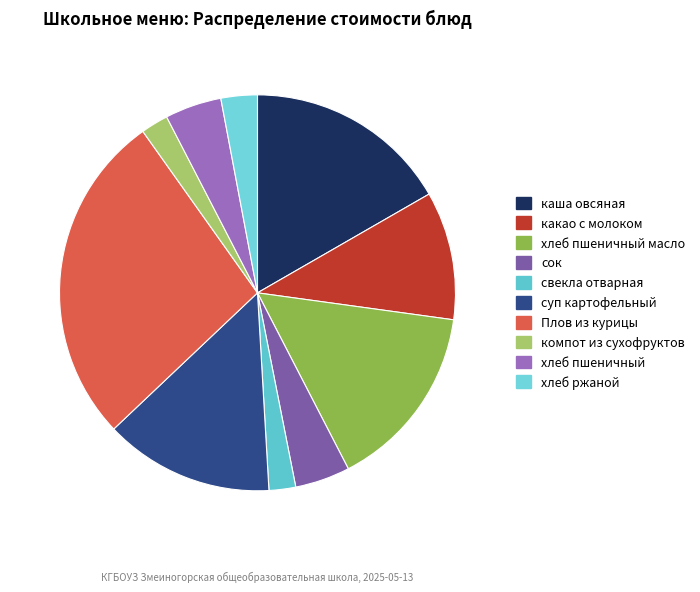

How many slices are in this pie chart?

10